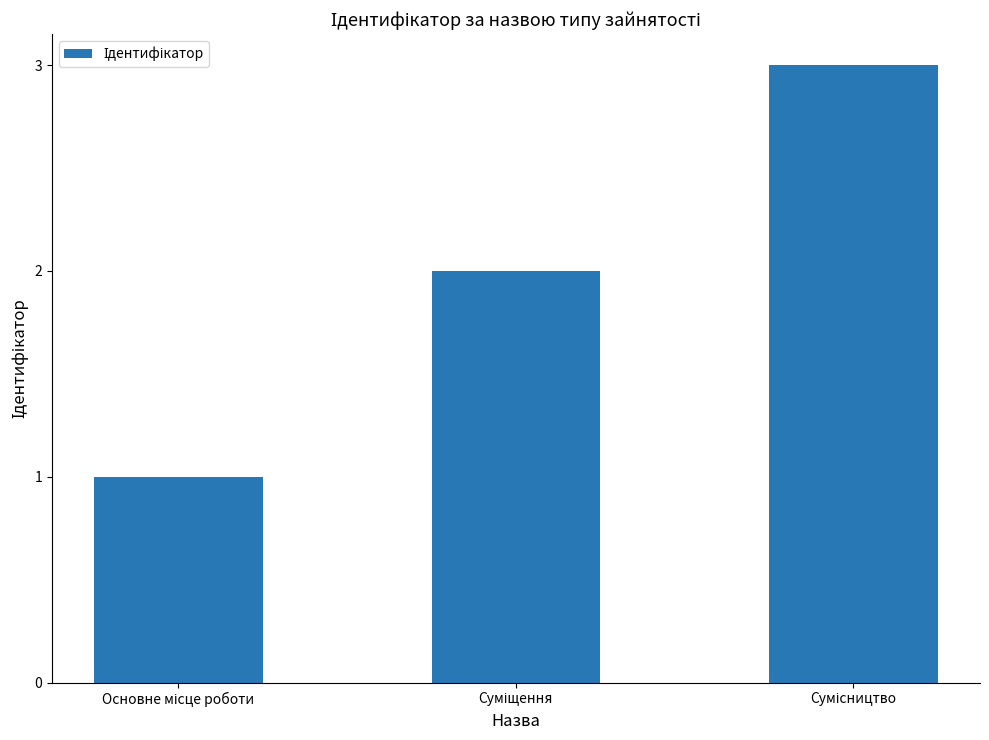

Count the values in the range 1 to 3.

3